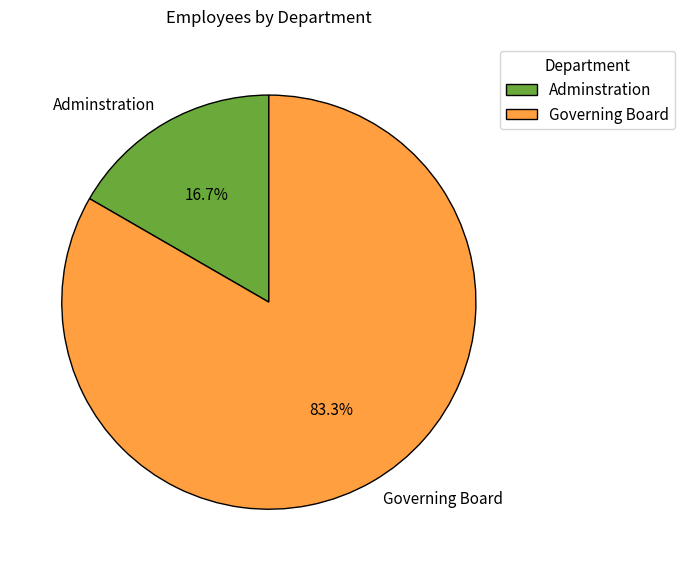

What percentage do Adminstration and Governing Board together represent?

100.0%